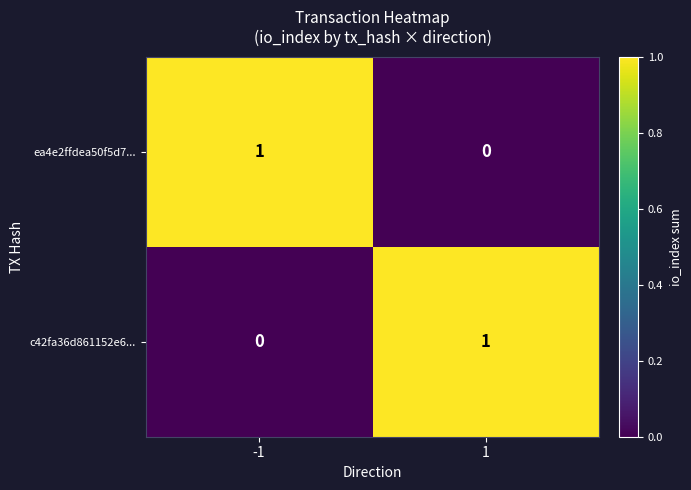

The ea4e2ffdea50f5d7... series shows 2 at -1. True or false?

False